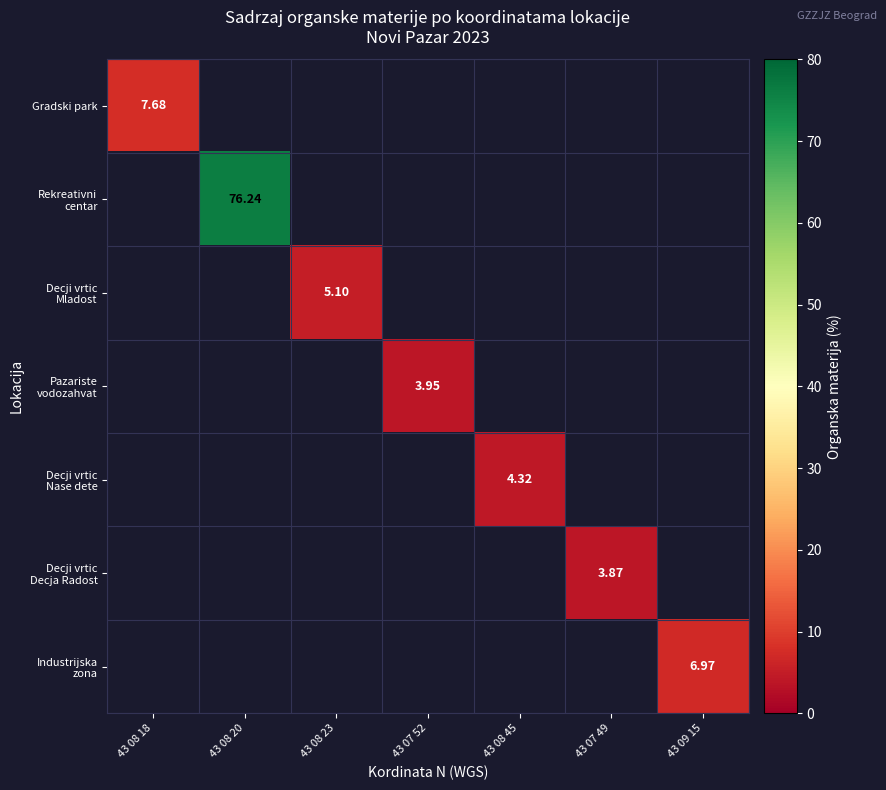

At how many categories does at least one series exceed 23?

1